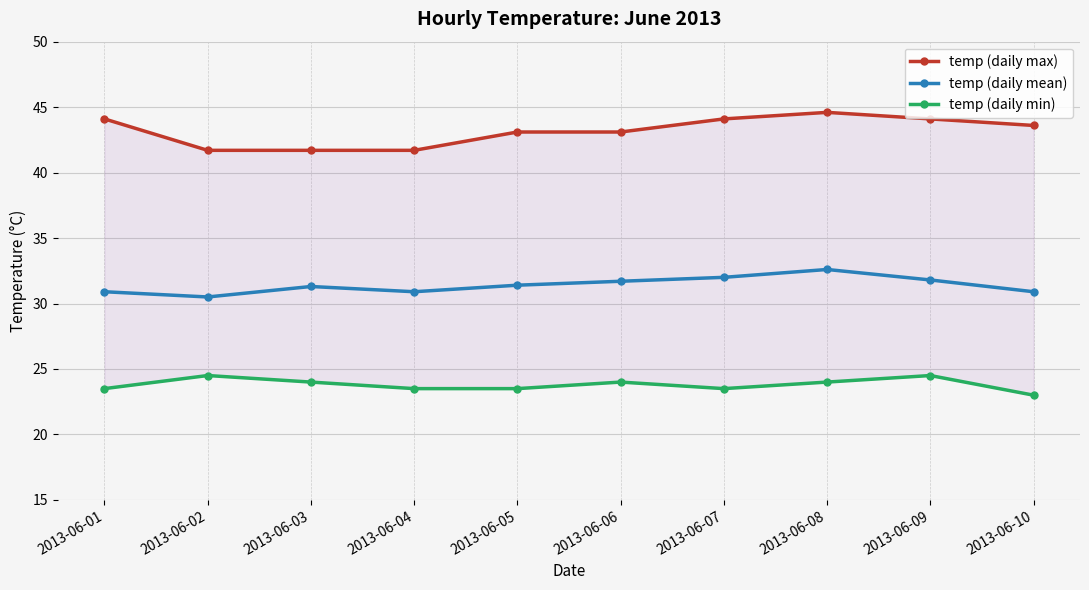

Reading left to right, list all the values displayed in this chart.

temp (daily max): 44.1	41.7	41.7	41.7	43.1	43.1	44.1	44.6	44.1	43.6
temp (daily mean): 30.9	30.5	31.3	30.9	31.4	31.7	32.0	32.6	31.8	30.9
temp (daily min): 23.5	24.5	24.0	23.5	23.5	24.0	23.5	24.0	24.5	23.0